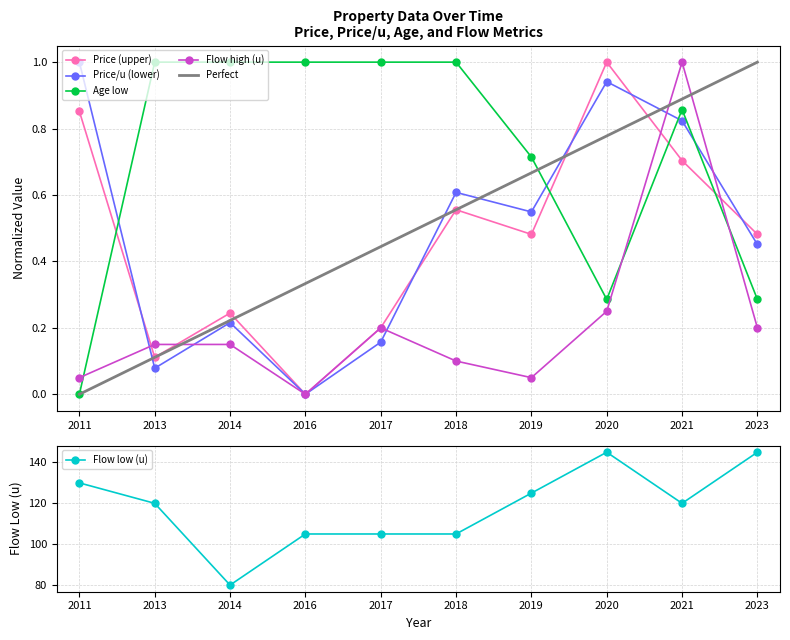

What is the difference between the second highest and minimum values in the Flow low (u) series?

65